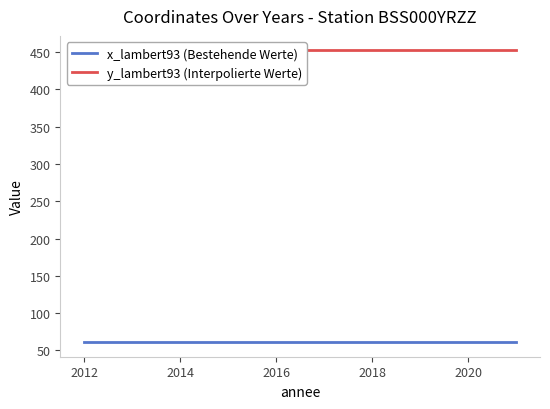

Reading left to right, transcribe all the data shown in this chart.

x_lambert93 (Bestehende Werte): 61.2	61.2	61.2	61.2	61.2	61.2	61.2	61.2	61.2	61.2
y_lambert93 (Interpolierte Werte): 452.3	452.3	452.3	452.3	452.3	452.3	452.3	452.3	452.3	452.3